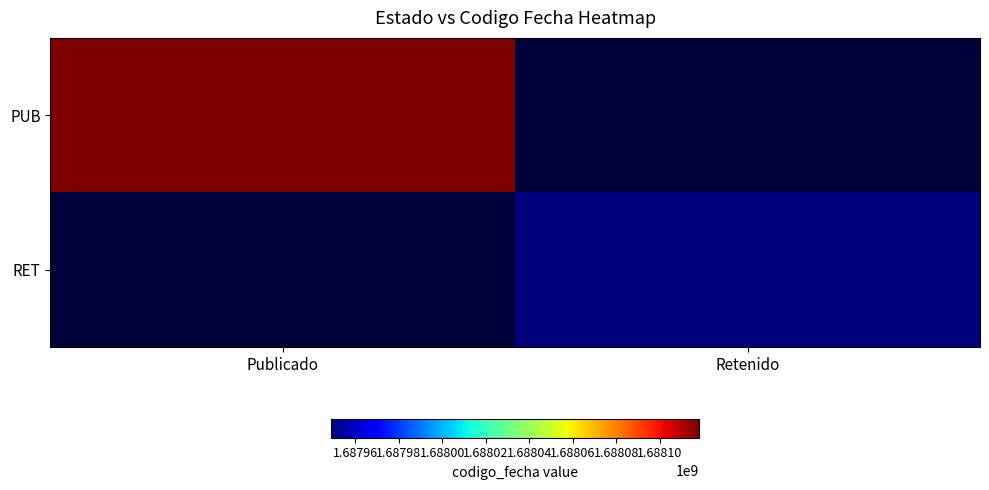

How many distinct data groups are displayed?

2